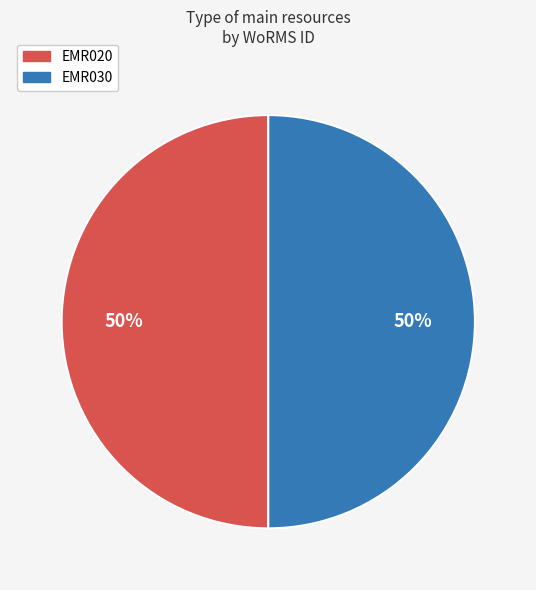

The EMR030 slice represents 50% of the pie. True or false?

True